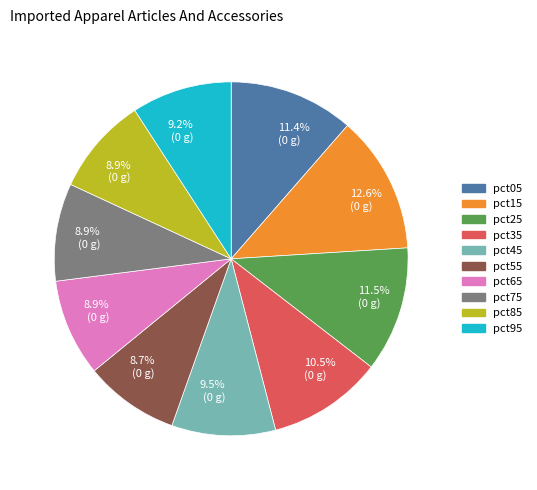

Is there a majority slice in this chart?

No